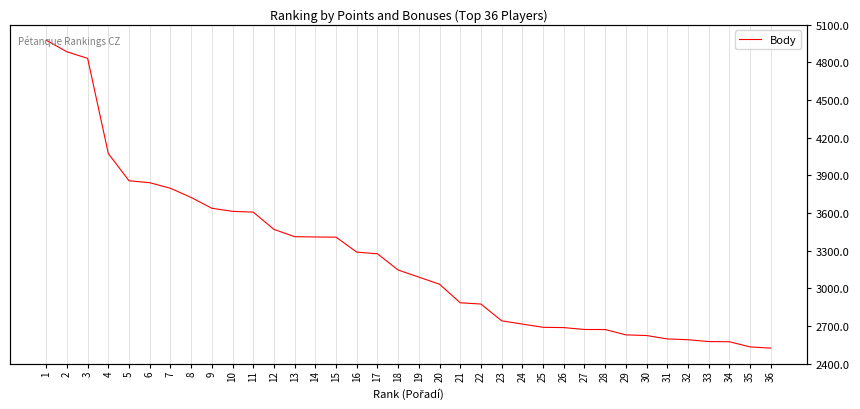

Which category has the lowest value across all series?

36